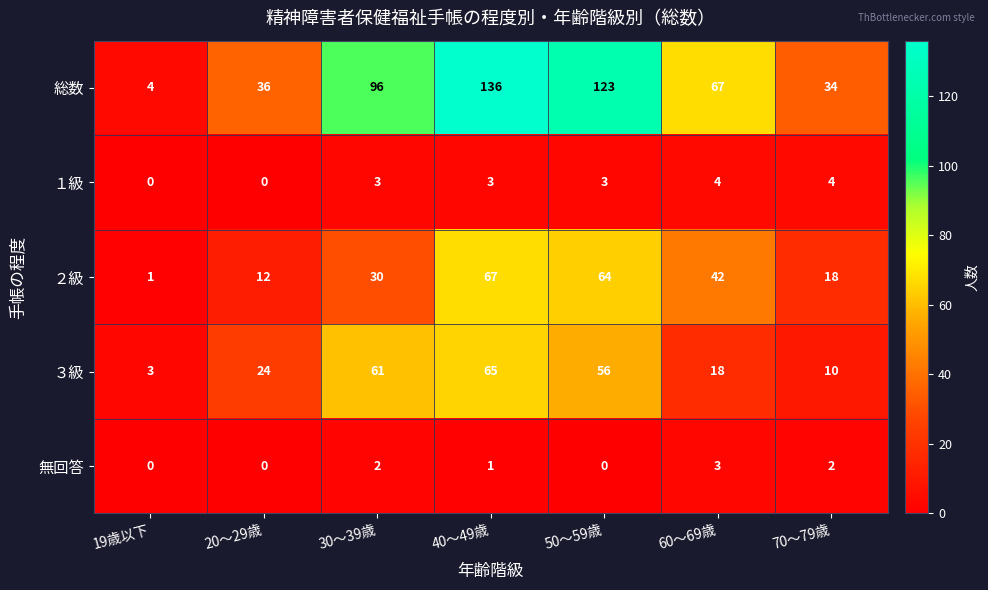

How many data points in ２級 are less than 30?

3